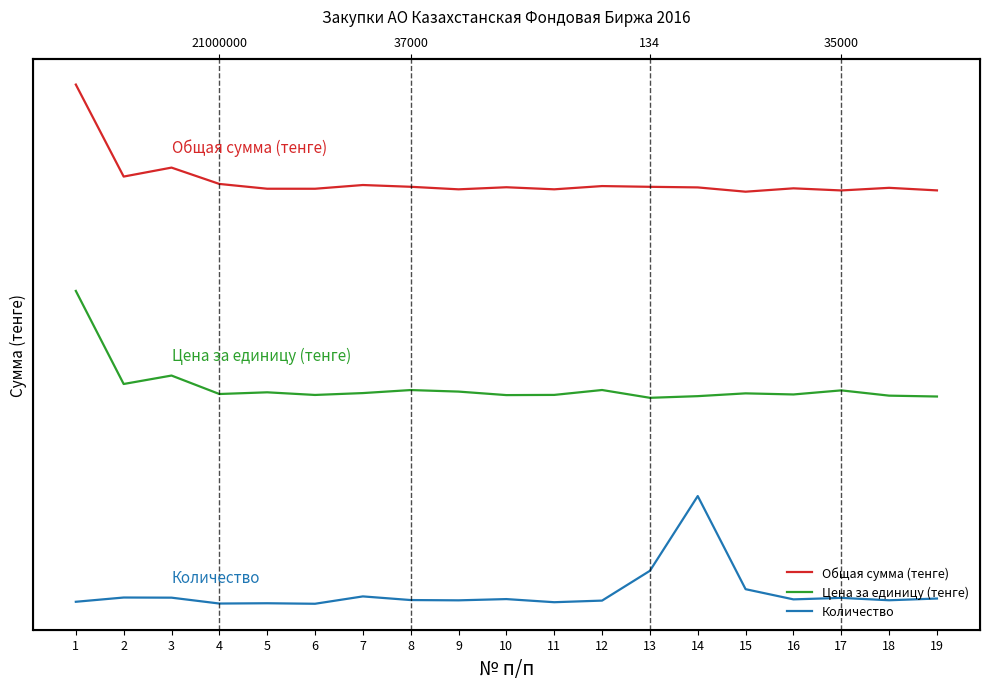

What is the total value across all series at 4?

6.0